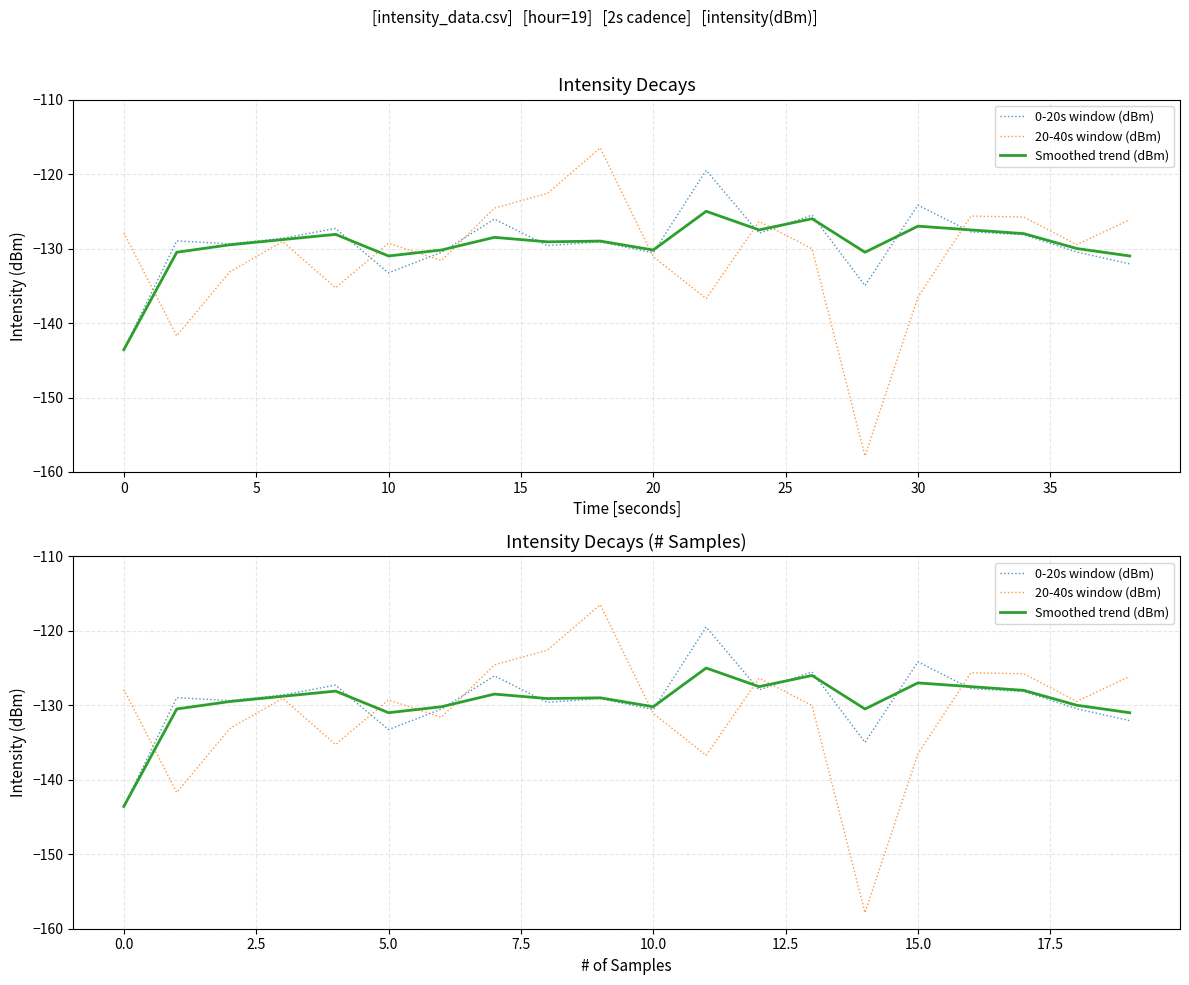

How many values in the 0-20s window (dBm) series are below -128?

13